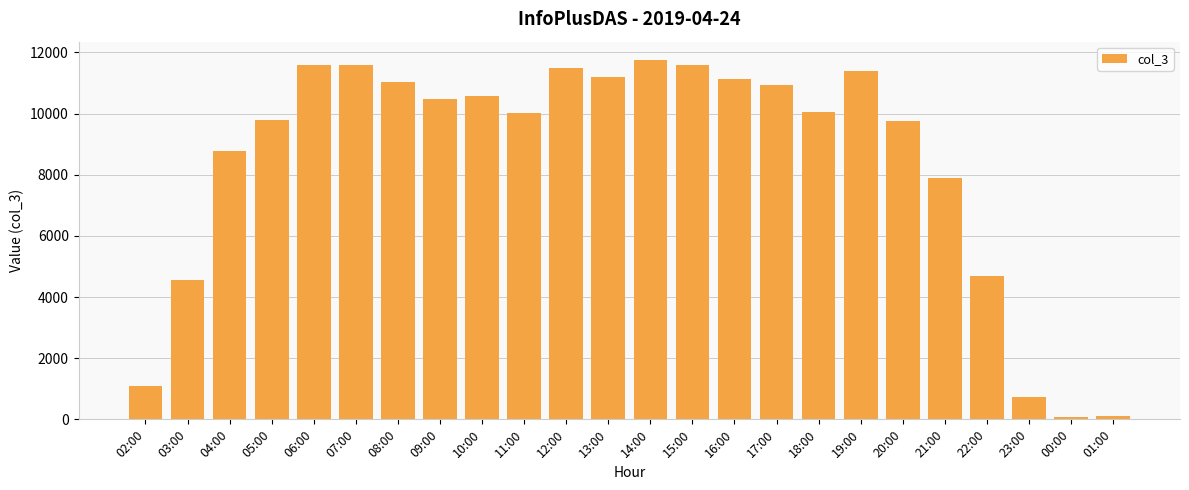

What is the ratio of the value at 19:00 to the value at 11:00?

1.1